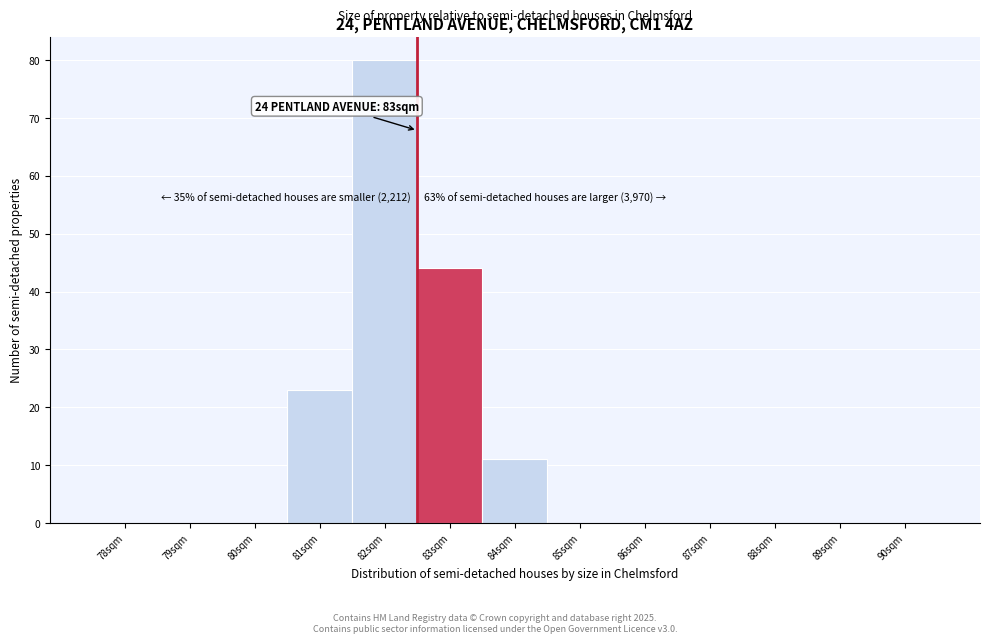

Reading left to right, what are all the values shown in this chart?

78sqm=0	79sqm=0	80sqm=0	81sqm=23	82sqm=80	83sqm=44	84sqm=11	85sqm=0	86sqm=0	87sqm=0	88sqm=0	89sqm=0	90sqm=0